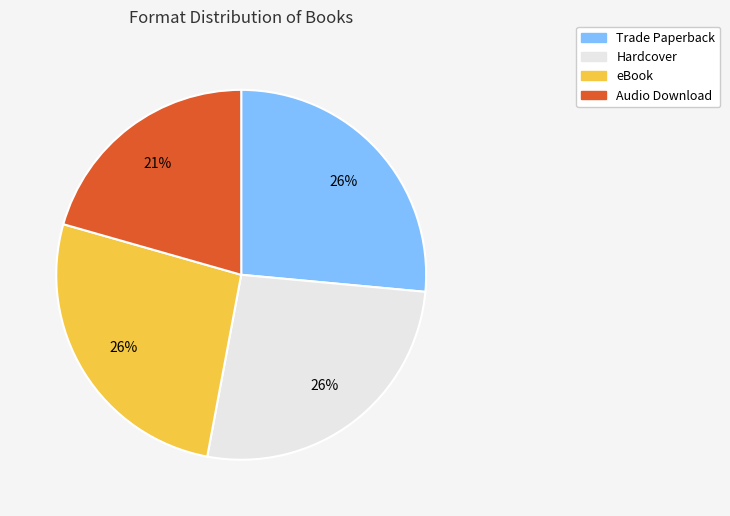

To the nearest percent, what portion does Trade Paperback represent?

26%